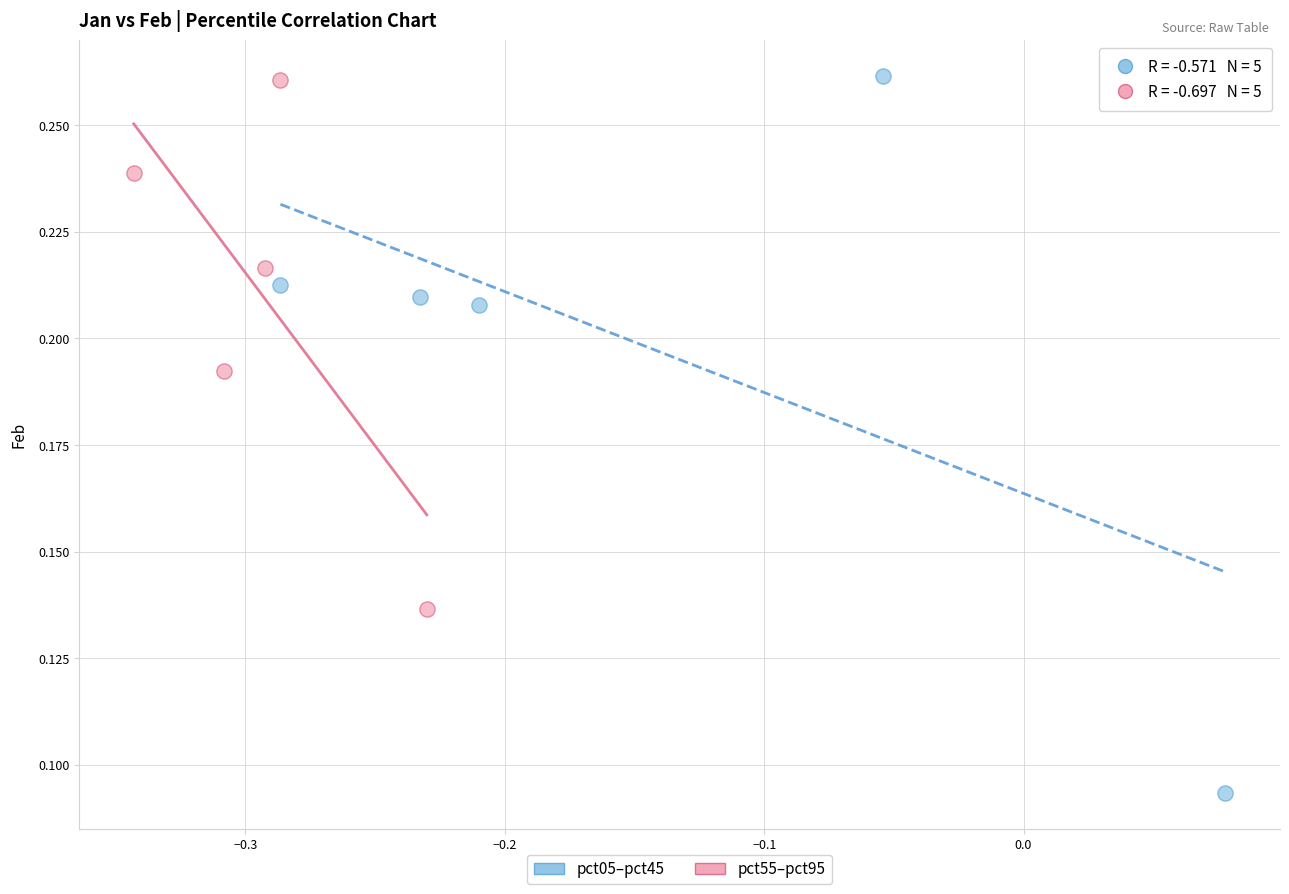

Which series contains the lowest Y value?

pct05–pct45